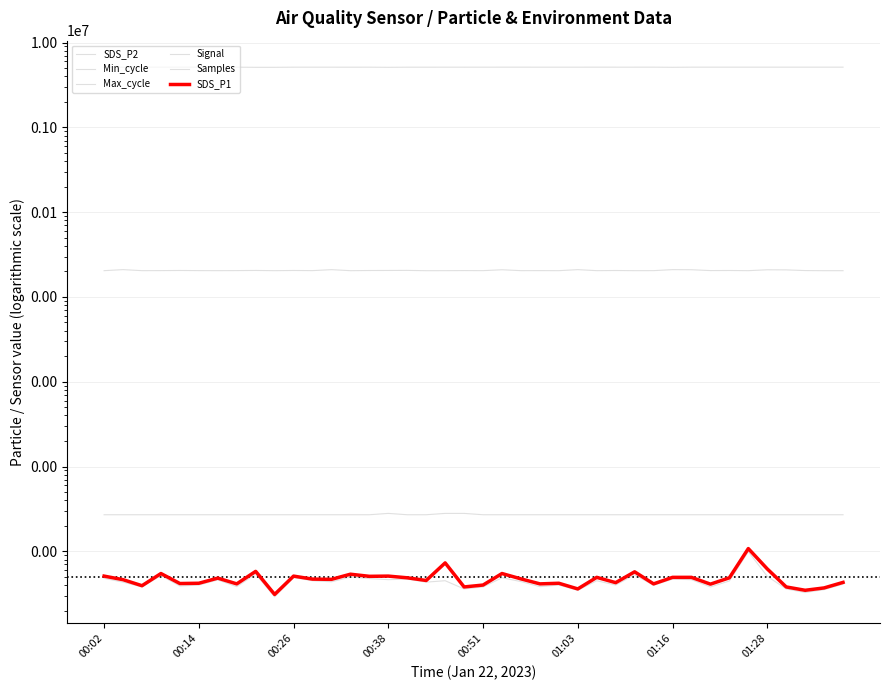

What is the difference between the SDS_P1 values at 00:51 and 34?

6.6